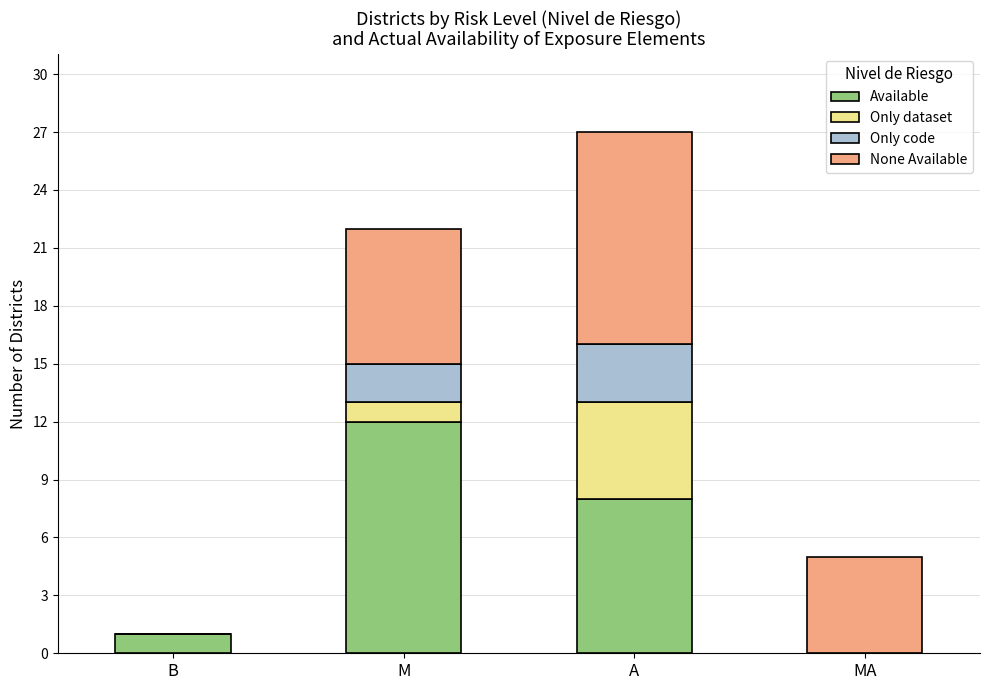

Reading left to right, what are the values for Available?

B=1	M=12	A=8	MA=0